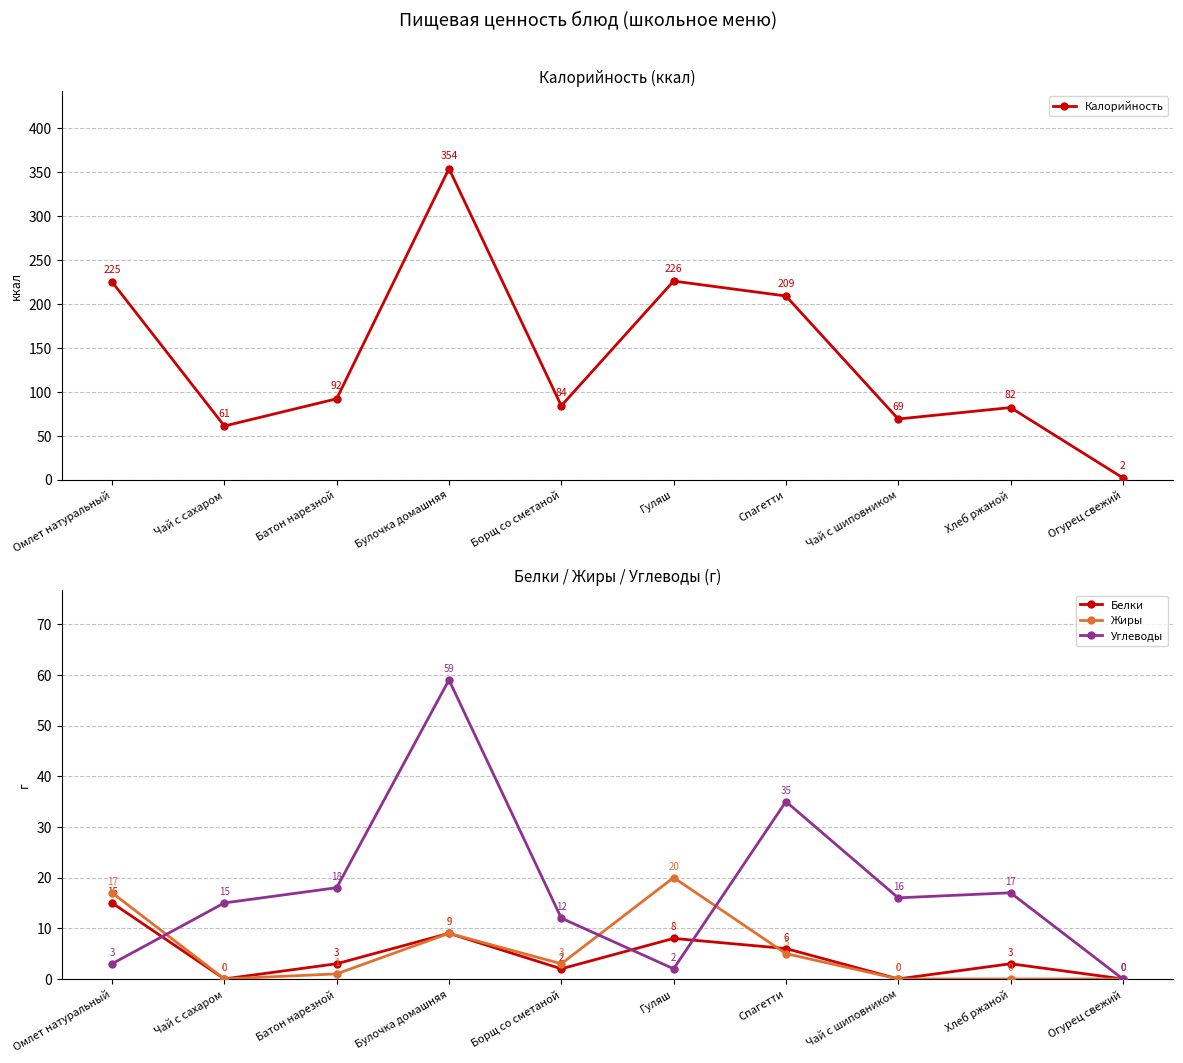

Between which two adjacent categories do Белки and Жиры first intersect?

Гуляш and Спагетти